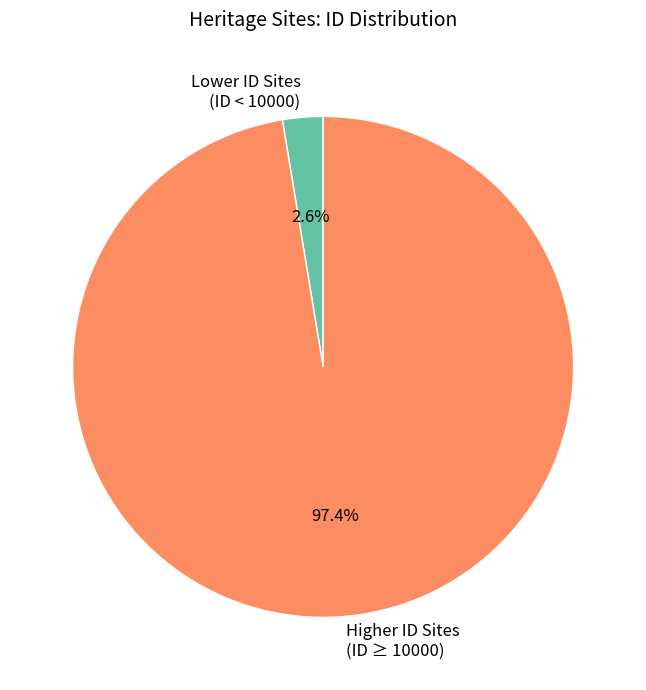

Does any single category account for the majority?

Yes